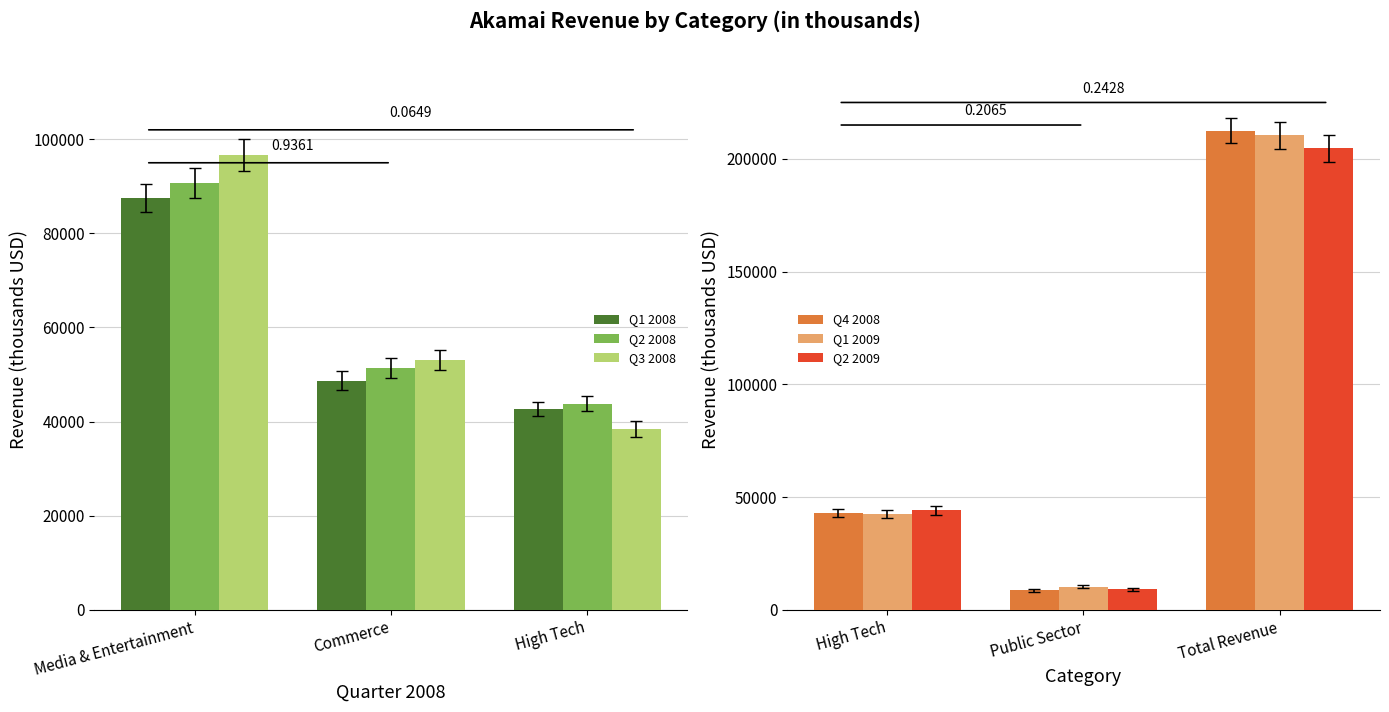

List the labels in order of Q2 2008 value, largest first.

Media & Entertainment, Commerce, High Tech